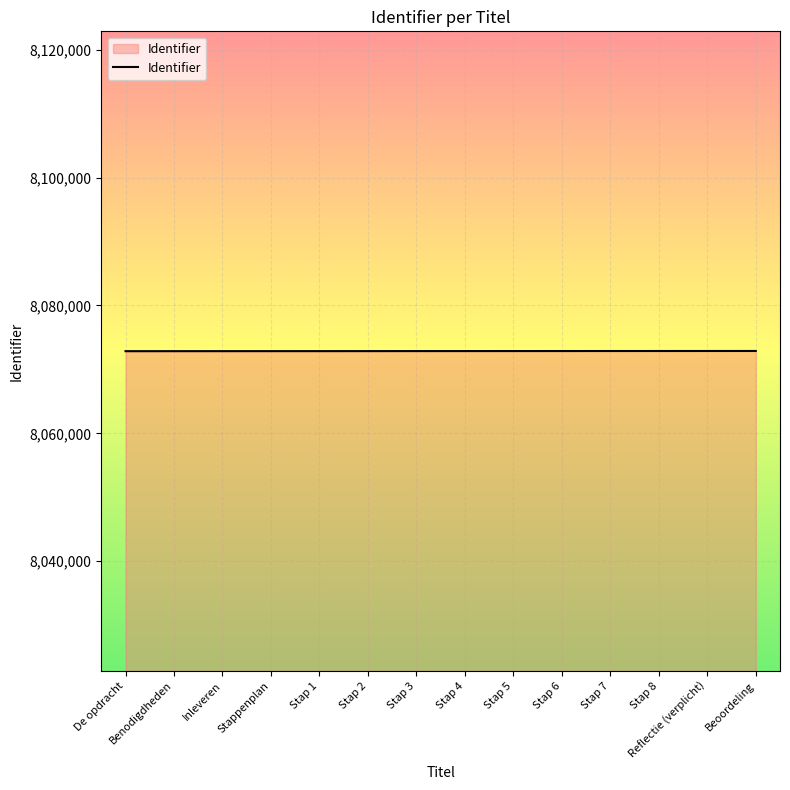

What is the approximate value at Stap 3?

8072868